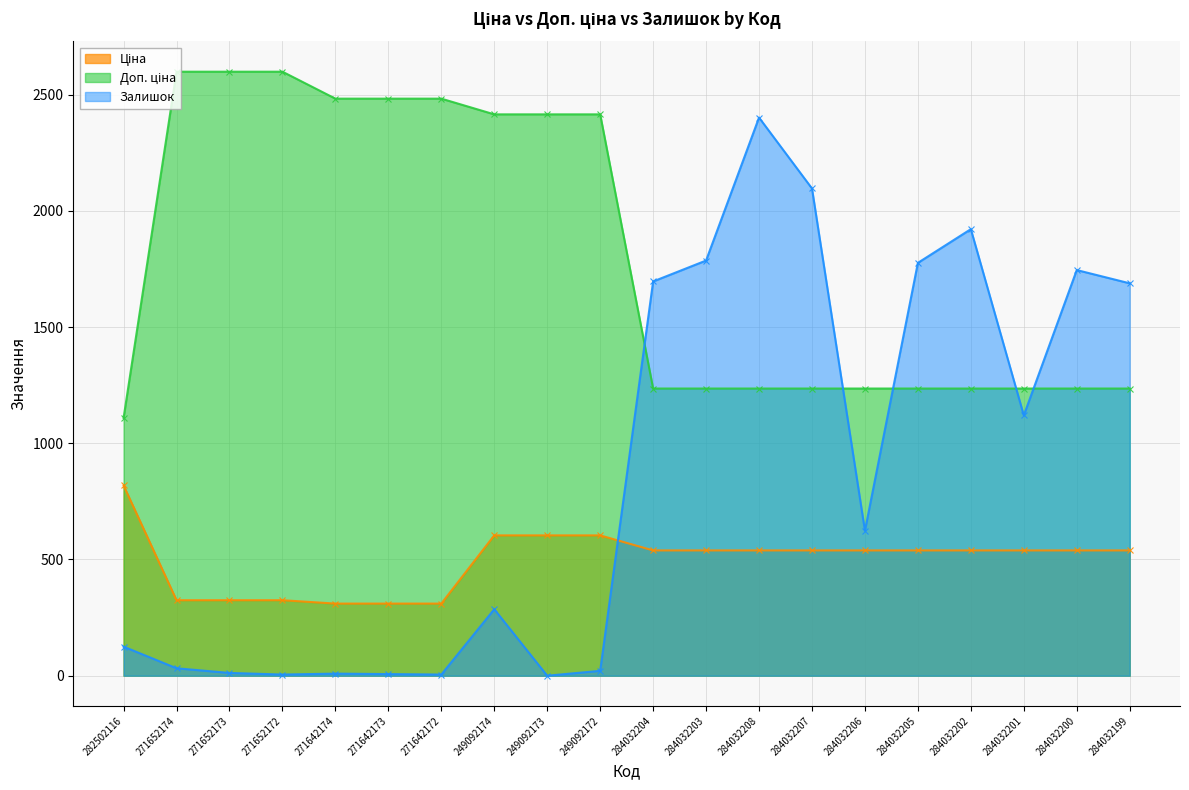

The value of Доп. ціна at 284032200 is 1235.4. True or false?

True